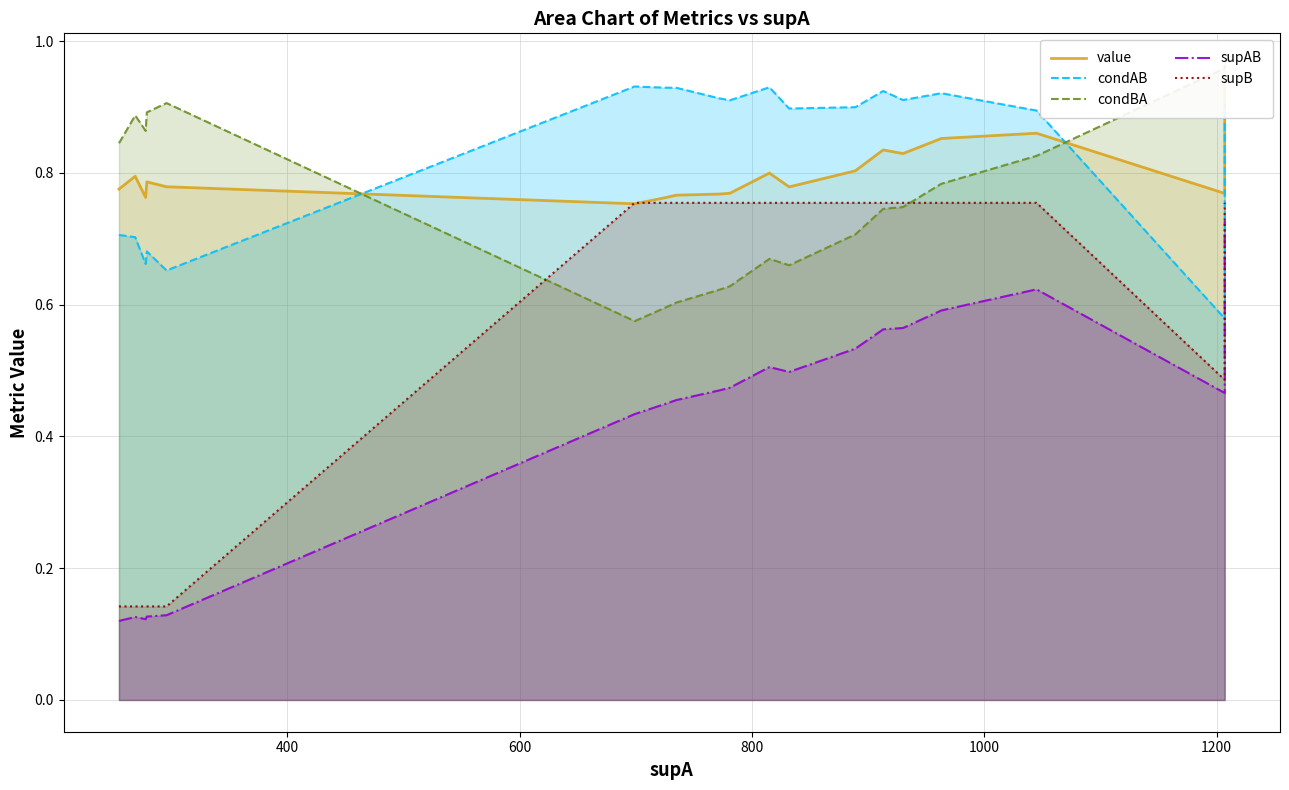

At how many categories does at least one series exceed 0?

20